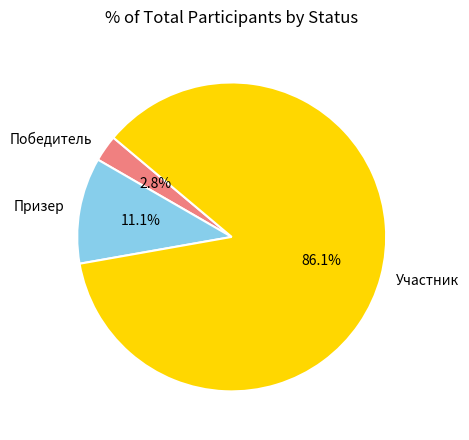

To the nearest percent, what percentage of the pie is Победитель?

3%